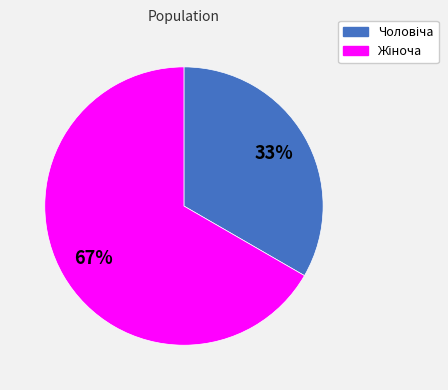

Is there a majority slice in this chart?

Yes